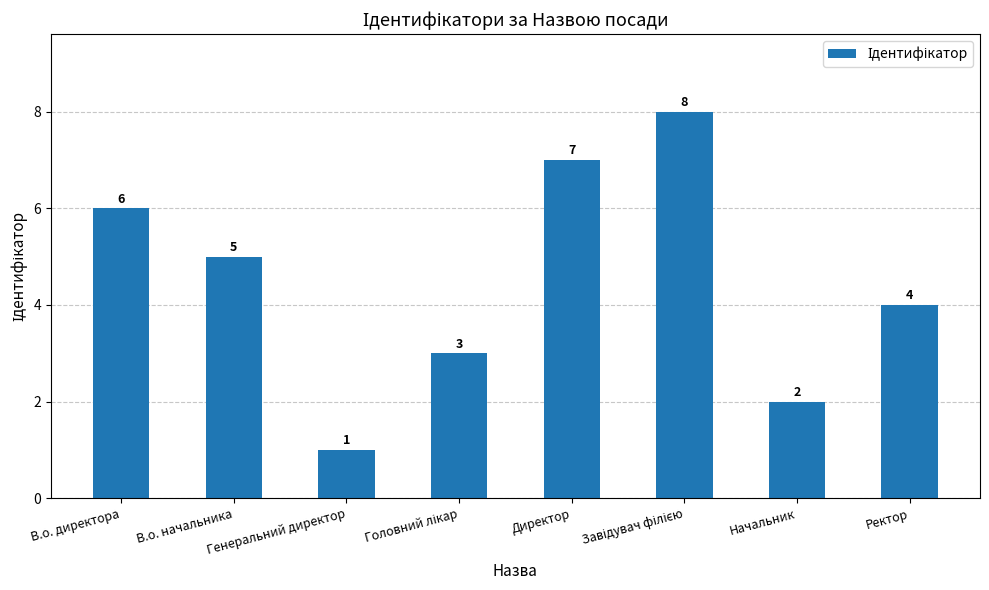

At which label is the value closest to 4?

Ректор